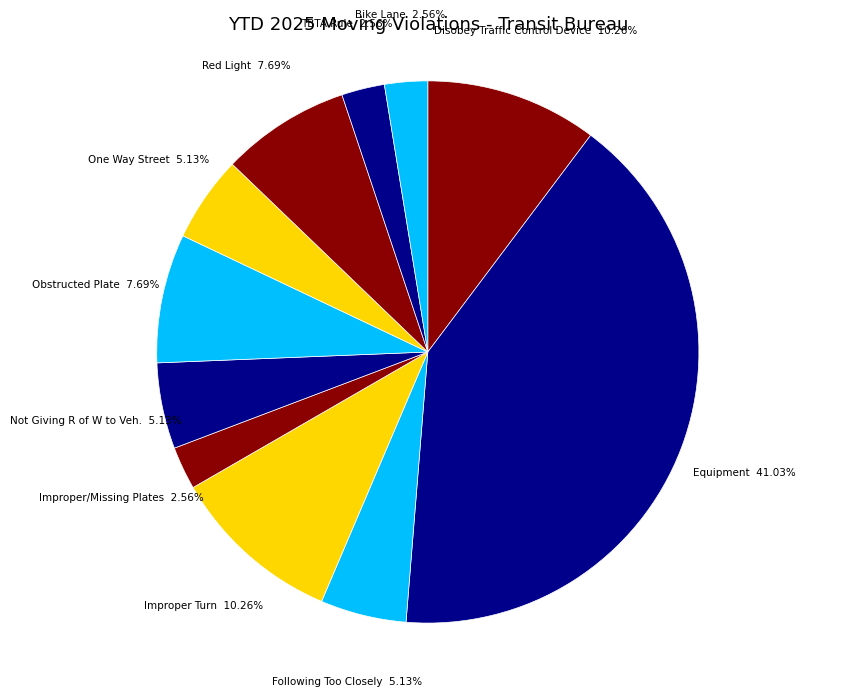

To the nearest percent, what is the average slice percentage?

9%